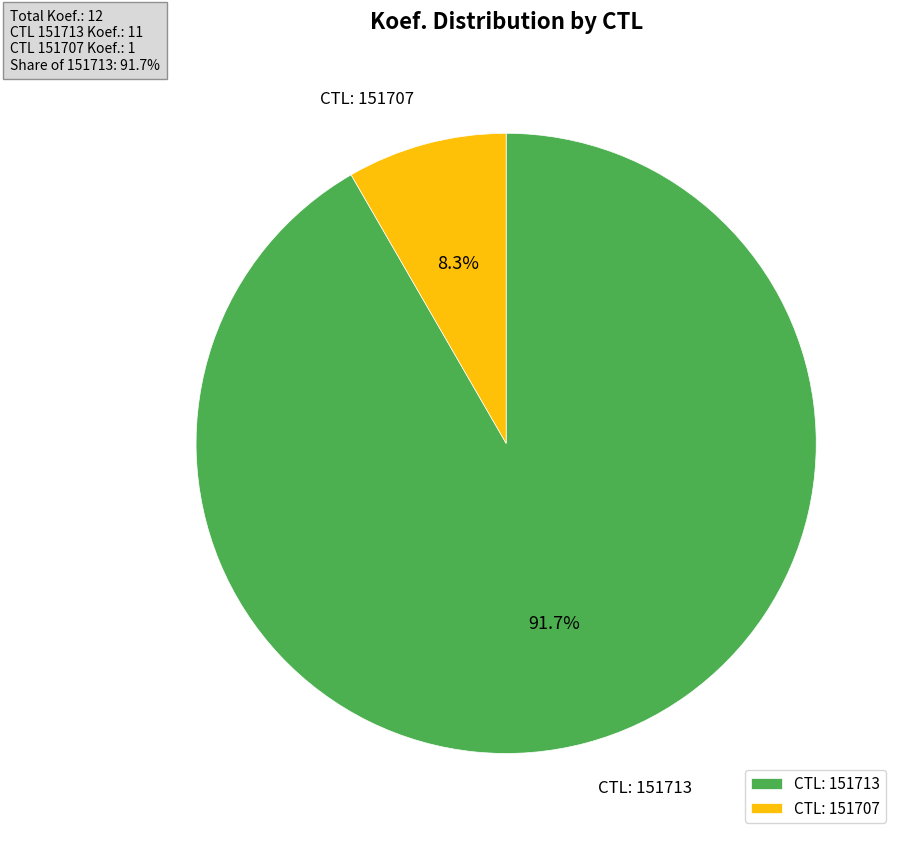

What is the majority slice?

CTL: 151713